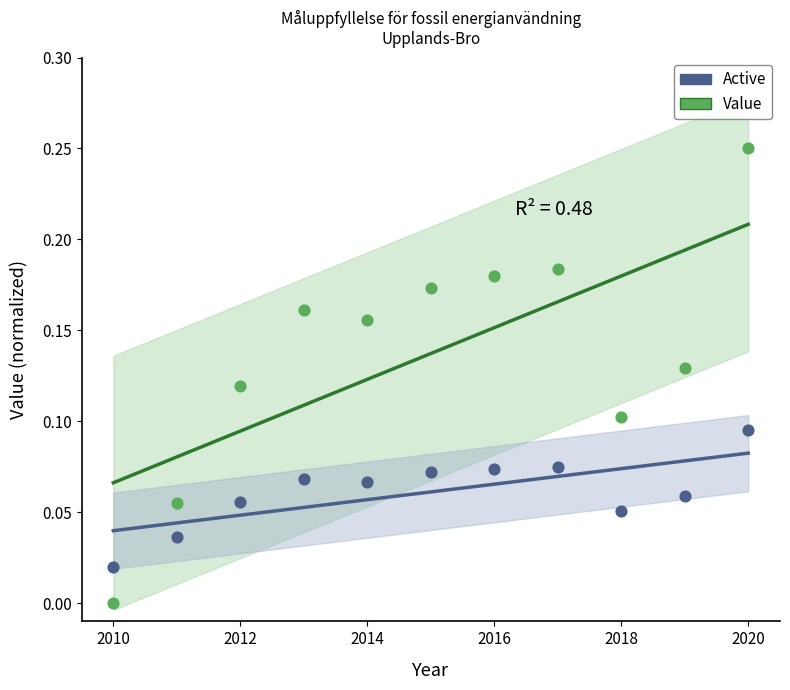

Which series contains the highest Y value?

Value